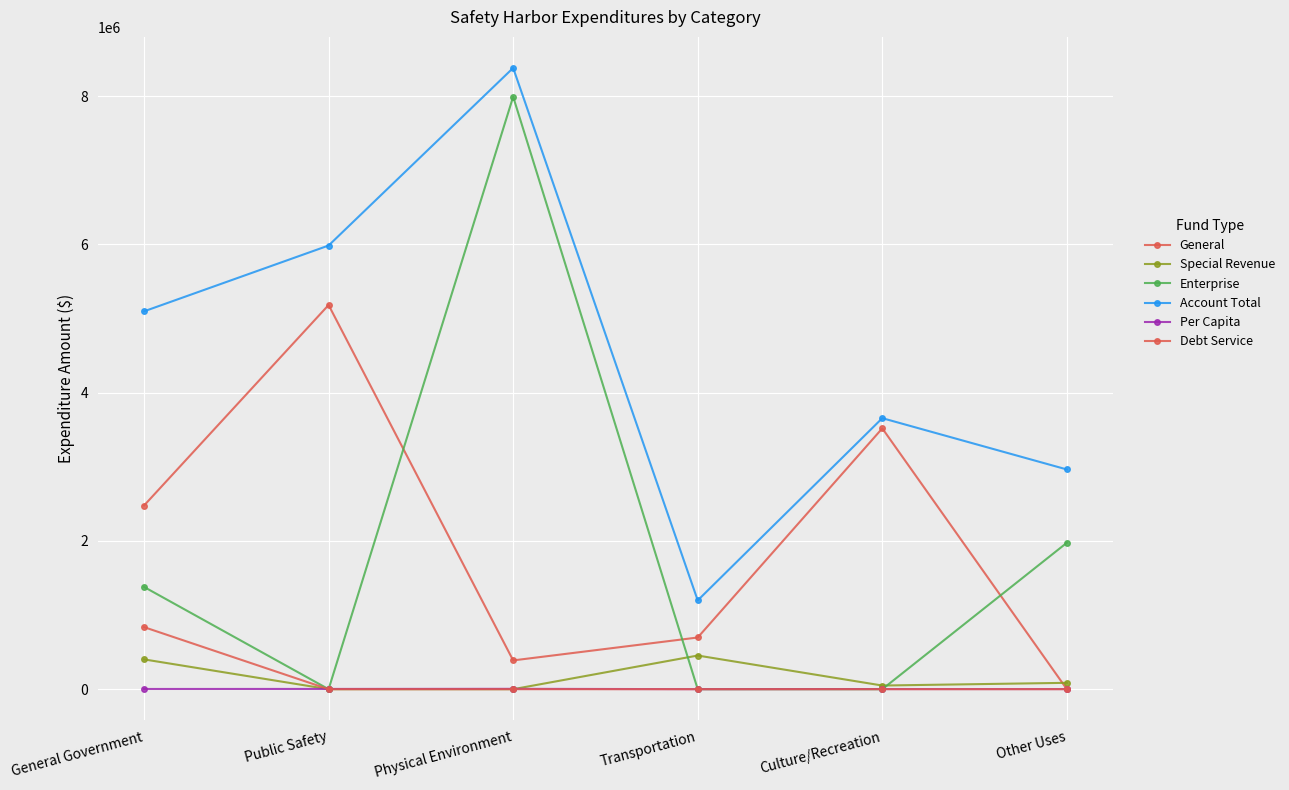

True or false: Special Revenue and Enterprise cross at least once.

True